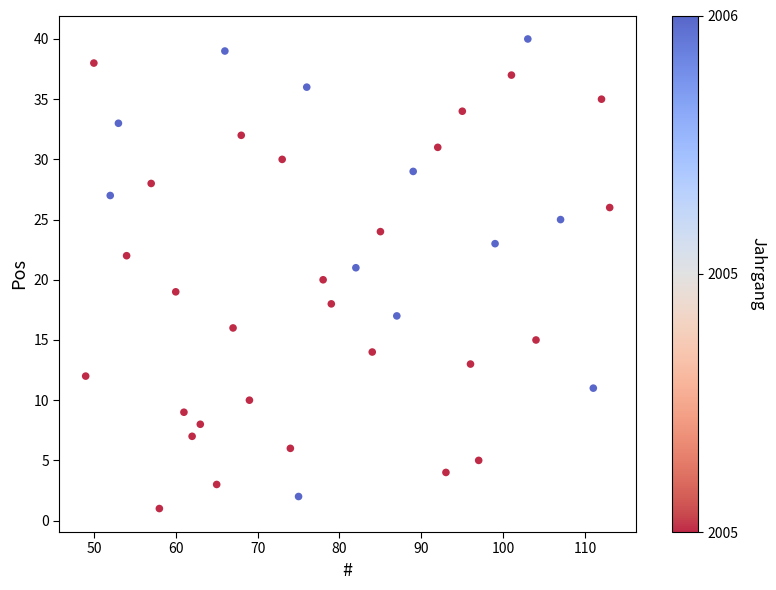

What is the range of X values (max minus min)?

64